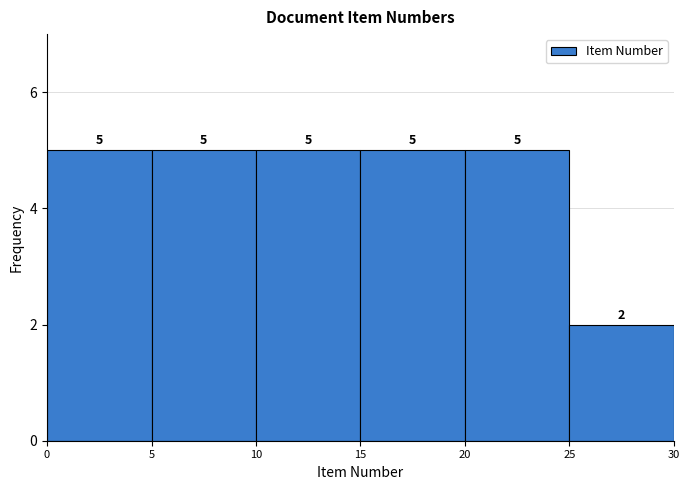

Reading left to right, list every bar in this chart as the range it spans on the x-axis followed by its height.

0 to 5: 5
5 to 10: 5
10 to 15: 5
15 to 20: 5
20 to 25: 5
25 to 30: 2